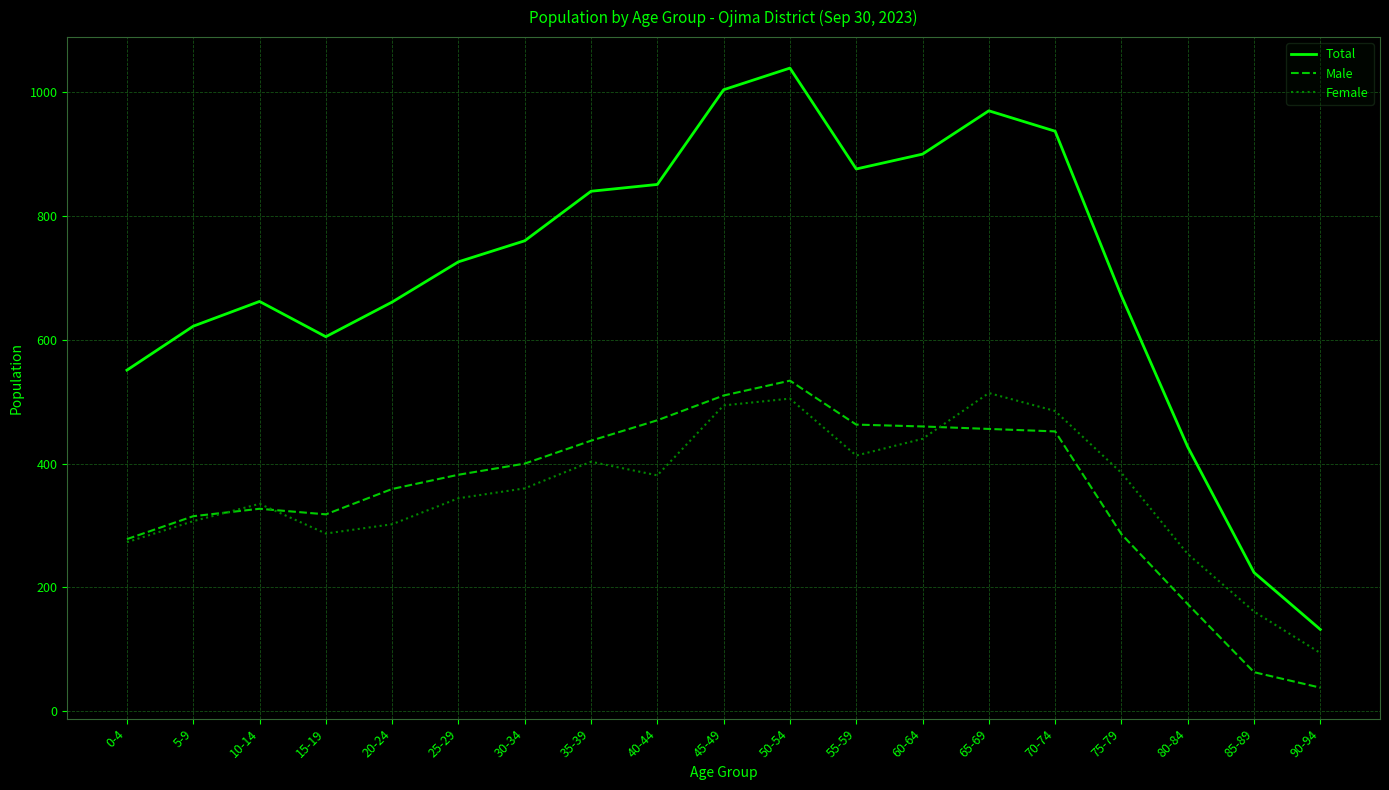

True or false: Total and Female intersect in this chart.

False